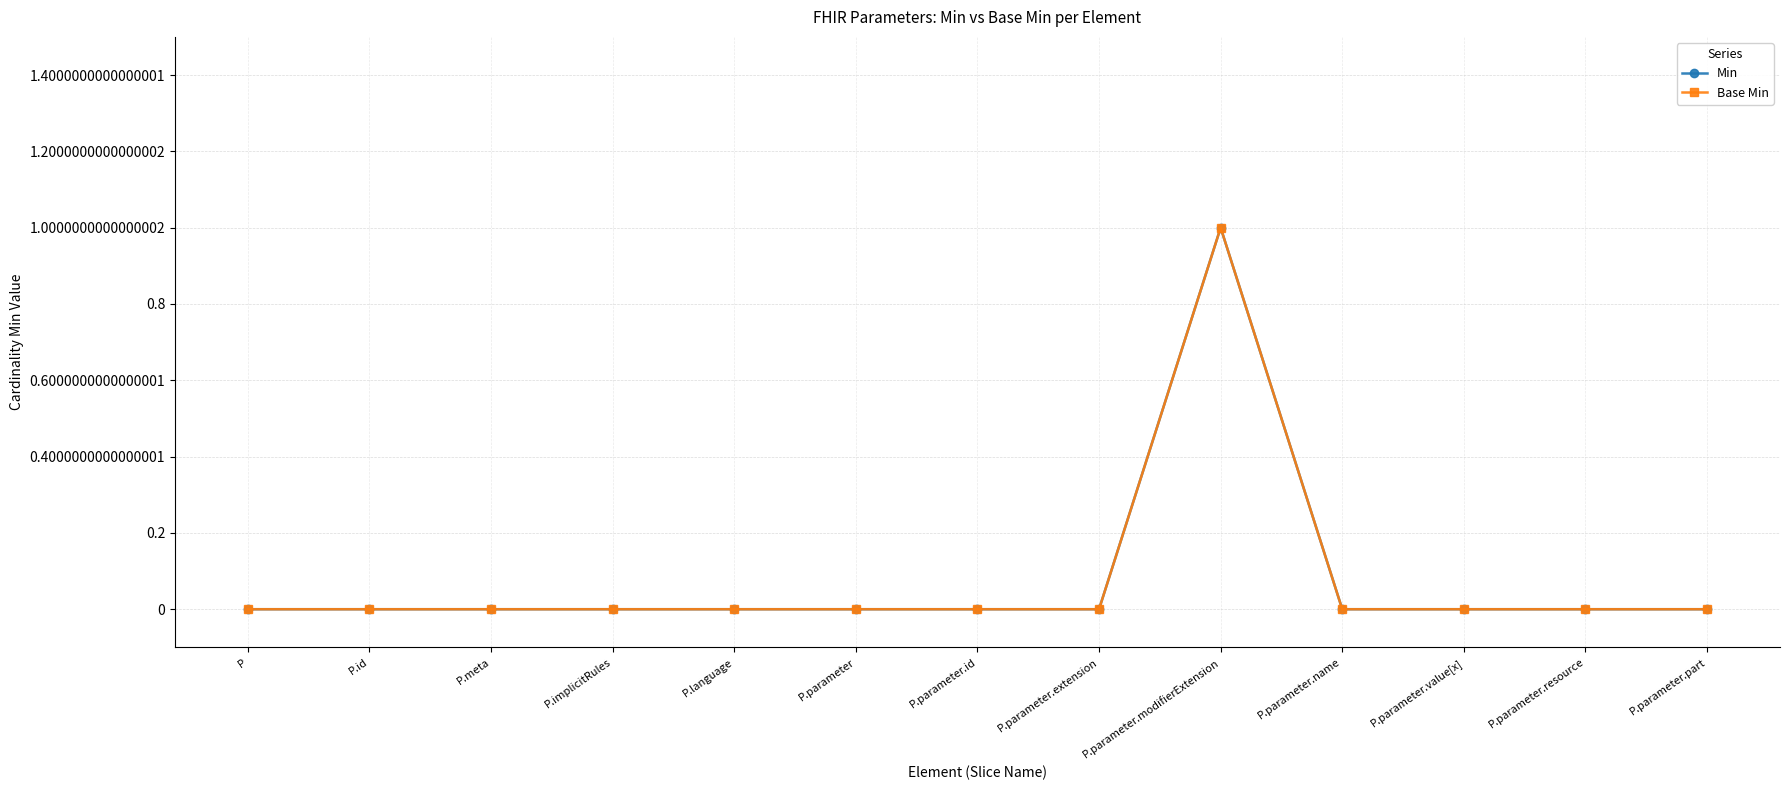

Is this an area chart (filled region under the line)?

No